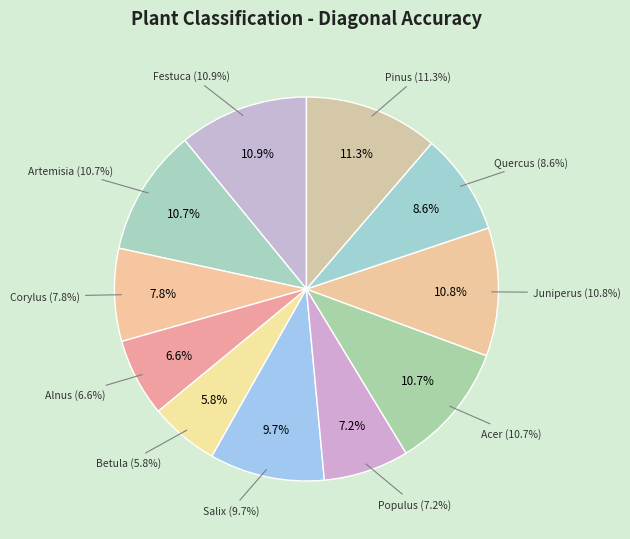

The Alnus slice represents 7% of the pie. True or false?

True